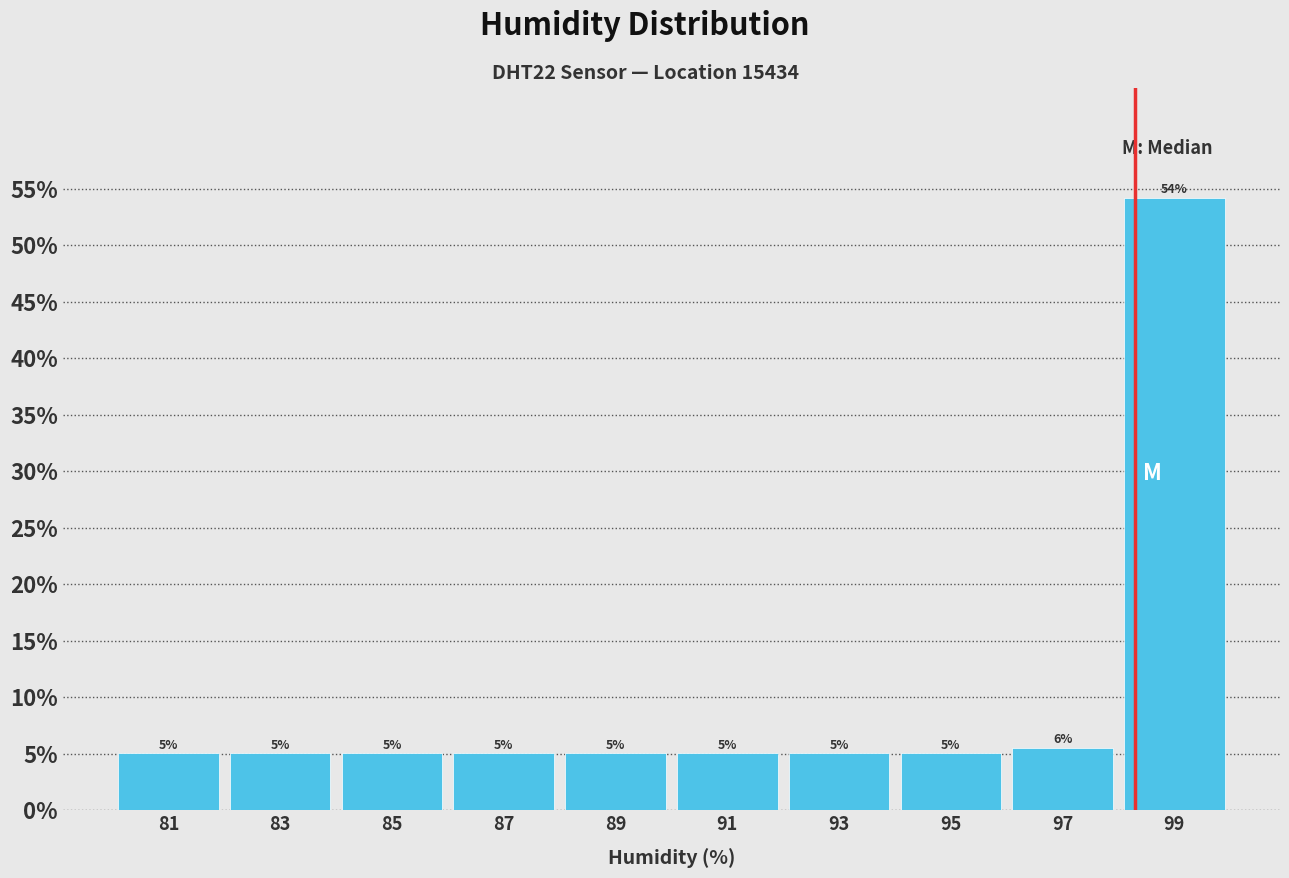

Over which range of the x-axis is the bar tallest?

98 to 100